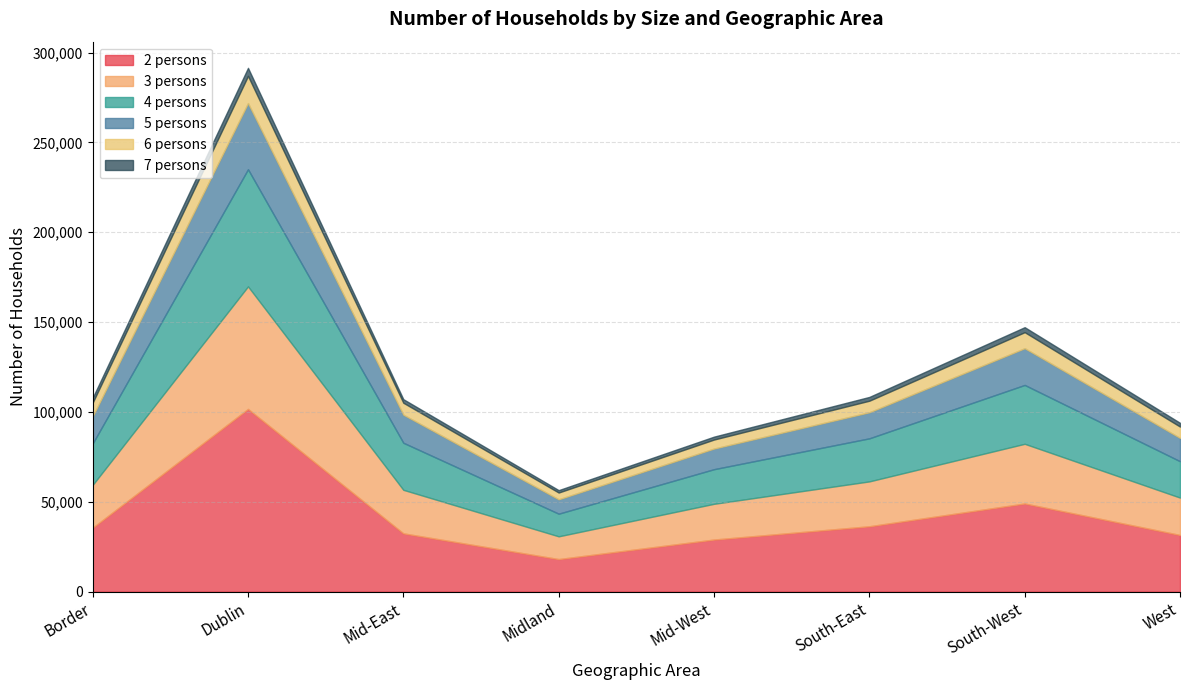

What is the minimum value for 6 persons?

3758